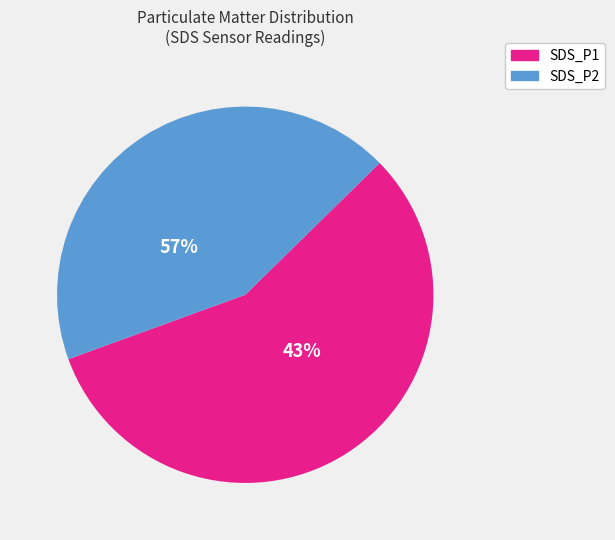

What is the change in value from SDS_P1 to SDS_P2?

-2.8